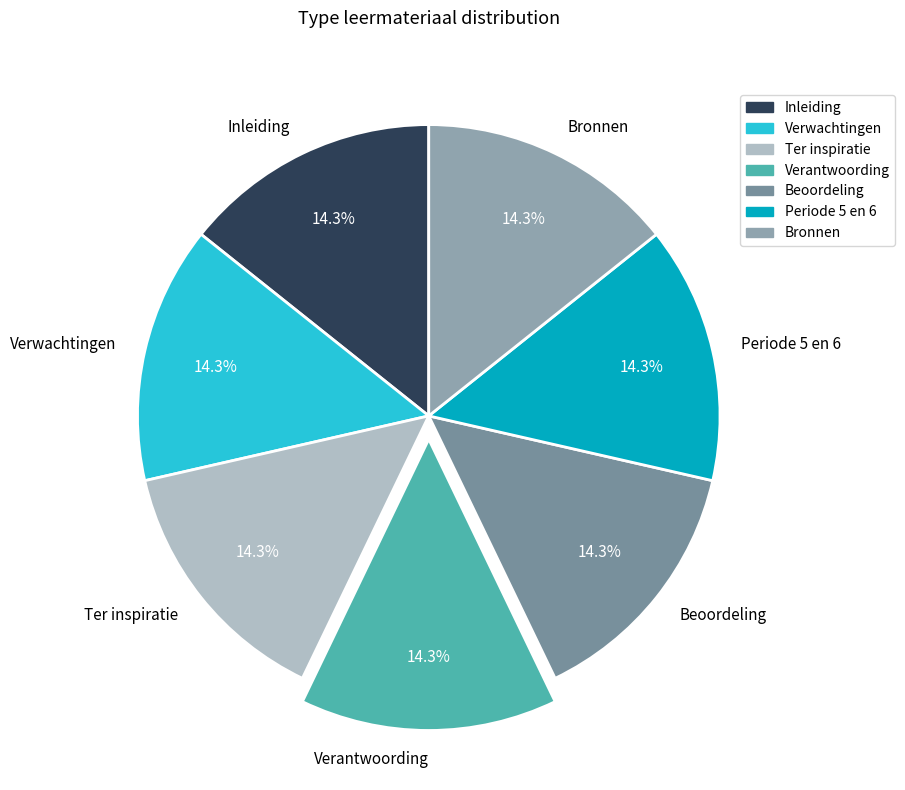

The Inleiding slice represents 27% of the pie. True or false?

False